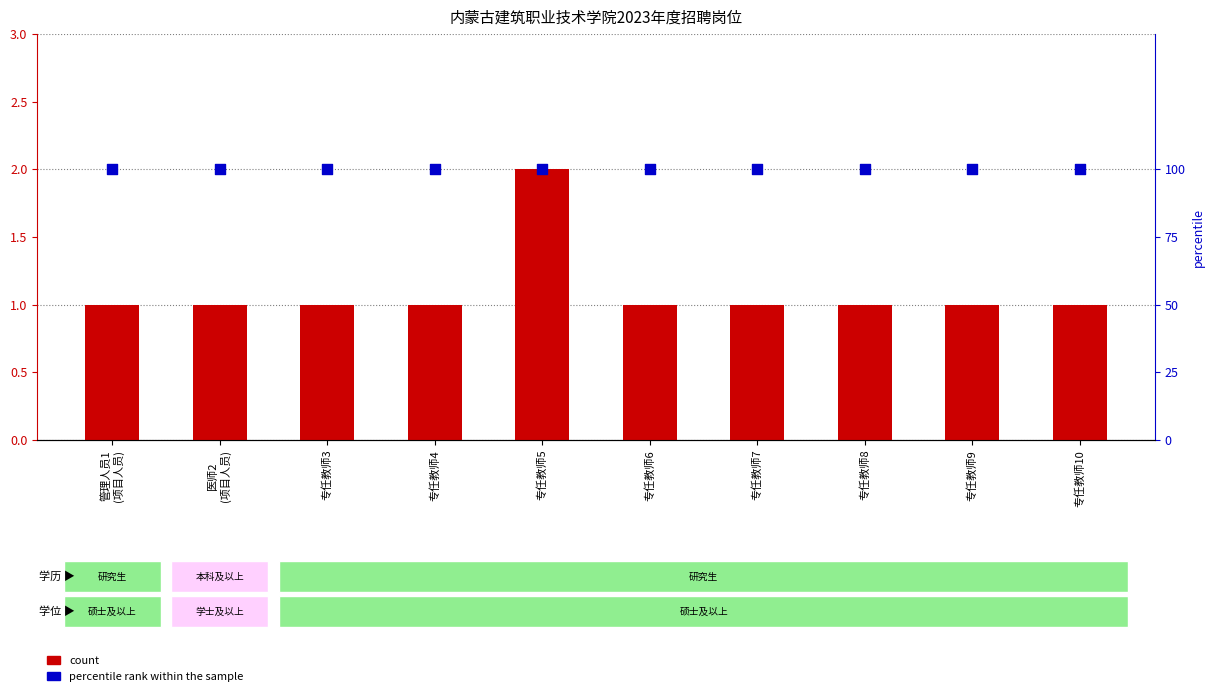

At which category is the sum across all series the highest?

专任教师5